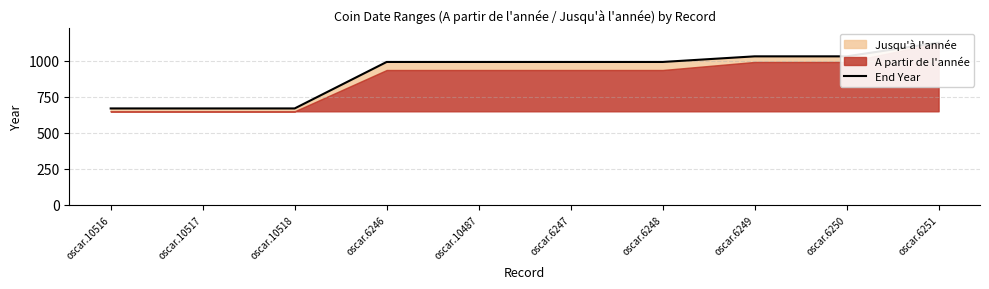

Is it true that the value at oscar.10517 is 670?

True